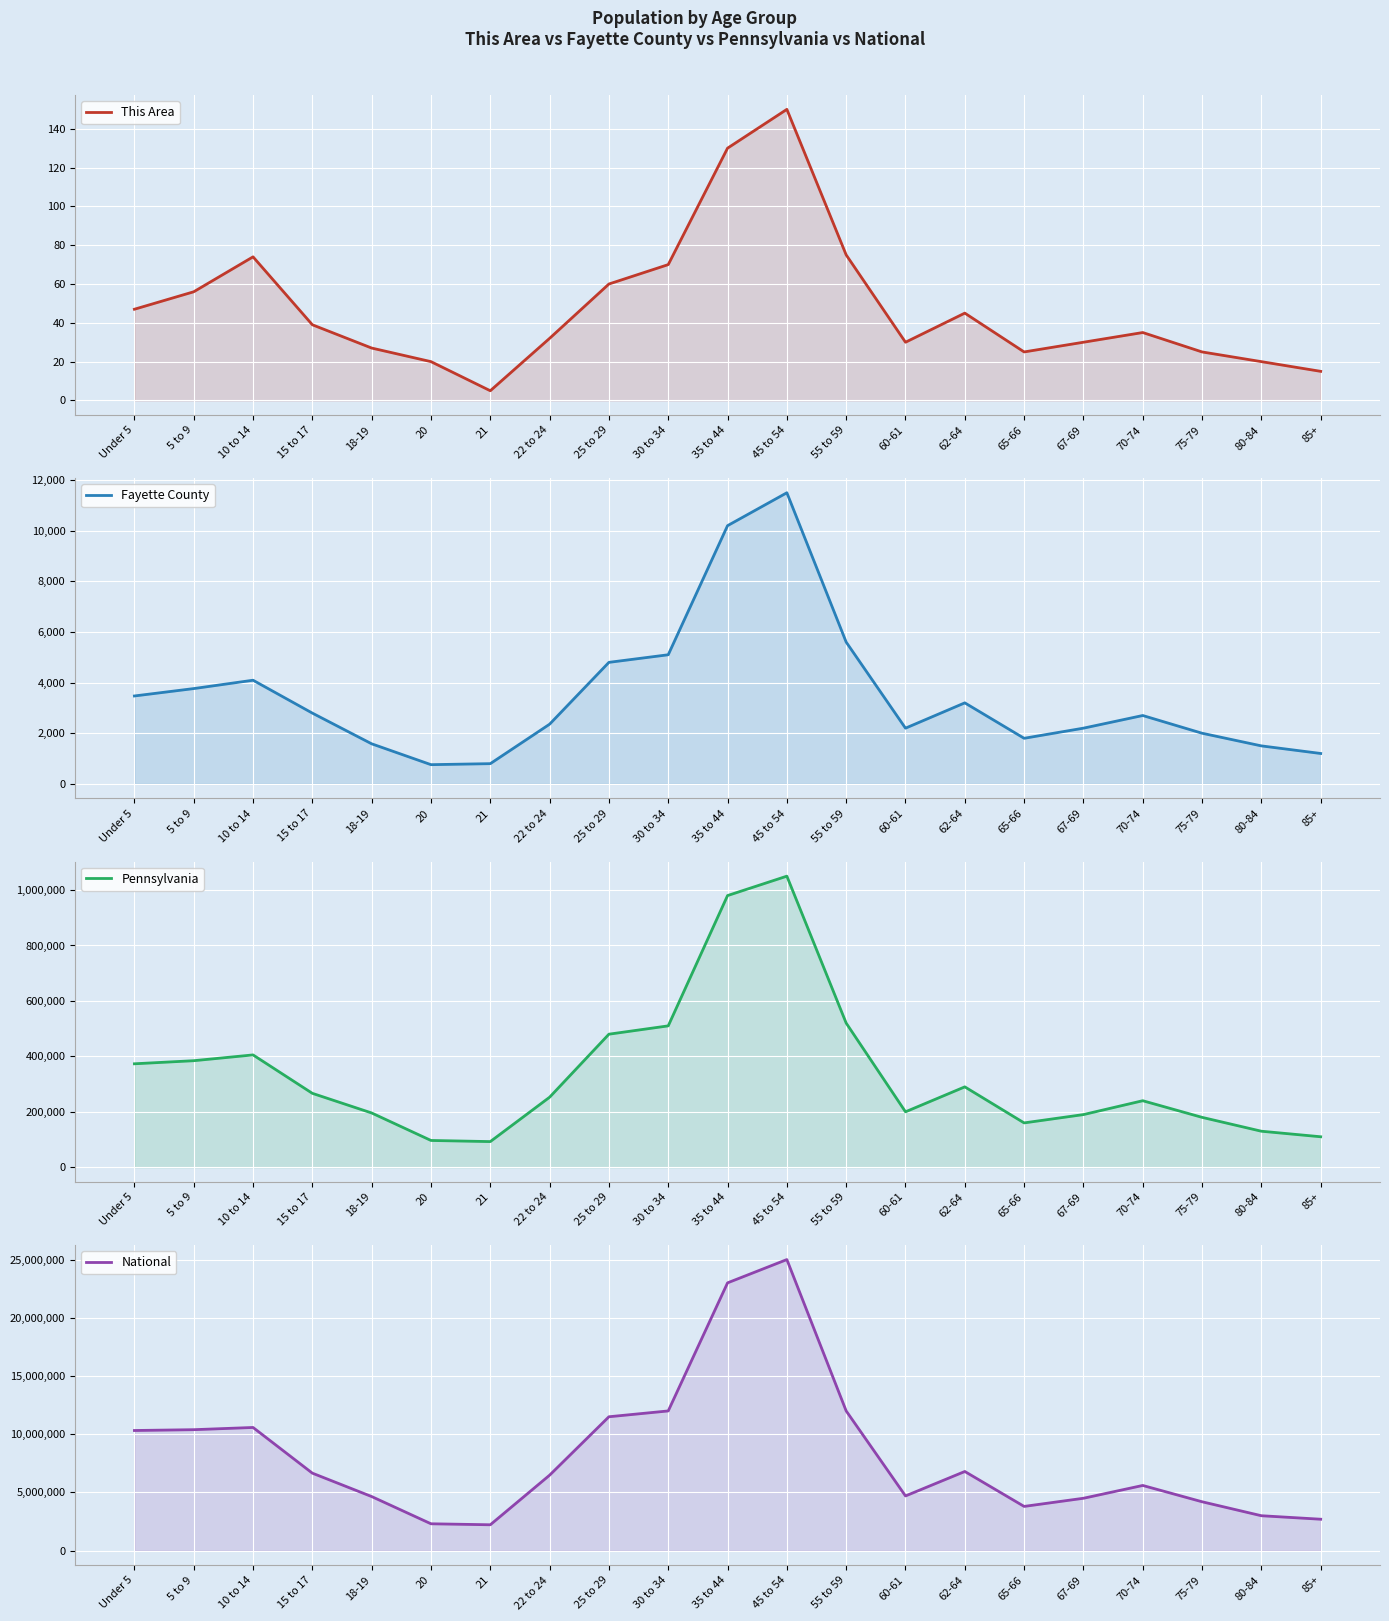

How many lines are shown in the chart?

4